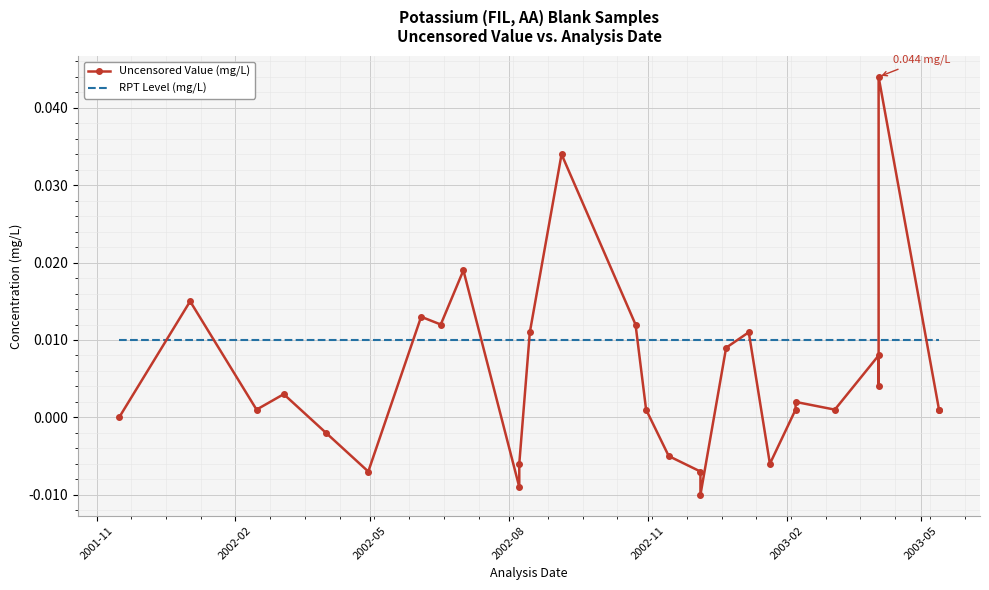

Is the value of RPT Level (mg/L) at 2003-02 greater than the value of Uncensored Value (mg/L) at 20?

Yes